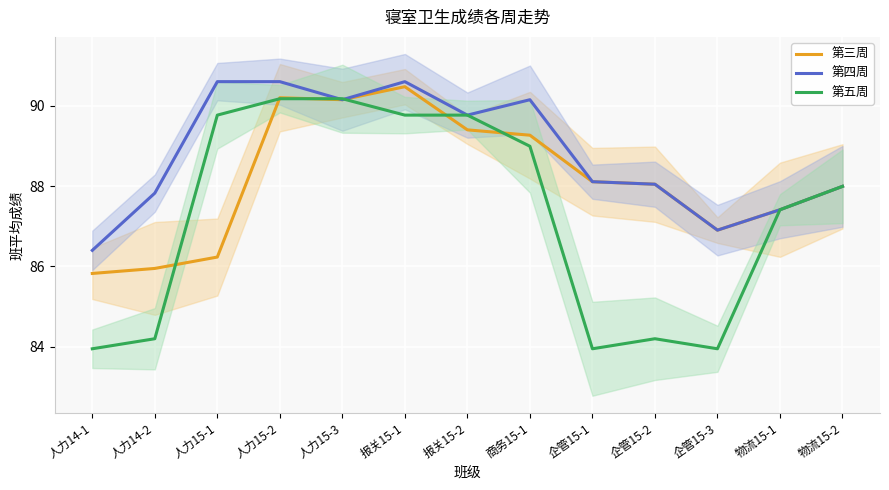

At which label is 第四周 closest to 88?

物流15-2